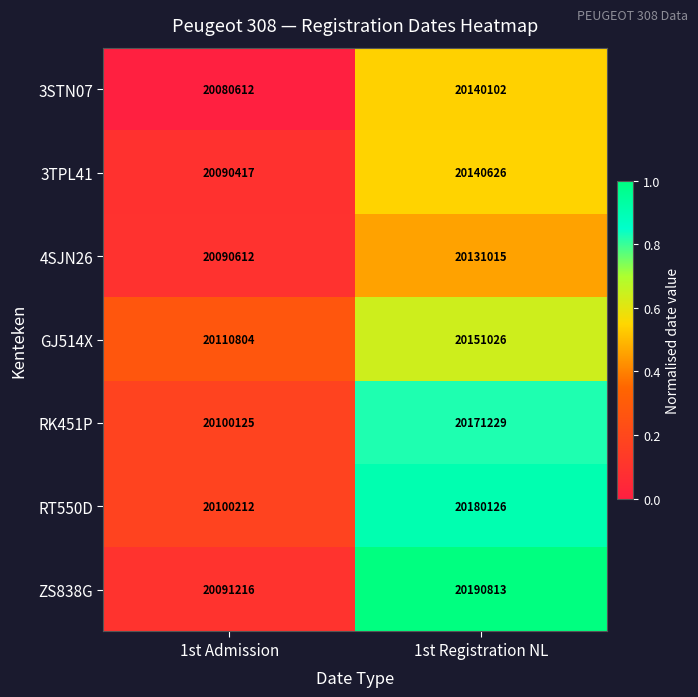

Reading right to left, what are all the values shown in this chart?

3STN07: 1st Registration NL=20140102	1st Admission=20080612
3TPL41: 1st Registration NL=20140626	1st Admission=20090417
4SJN26: 1st Registration NL=20131015	1st Admission=20090612
GJ514X: 1st Registration NL=20151026	1st Admission=20110804
RK451P: 1st Registration NL=20171229	1st Admission=20100125
RT550D: 1st Registration NL=20180126	1st Admission=20100212
ZS838G: 1st Registration NL=20190813	1st Admission=20091216